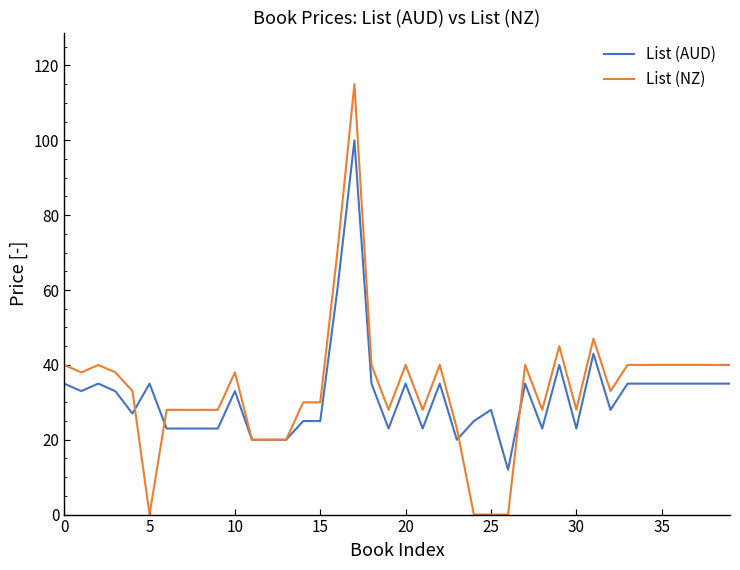

True or false: List (AUD) and List (NZ) cross at least once.

True